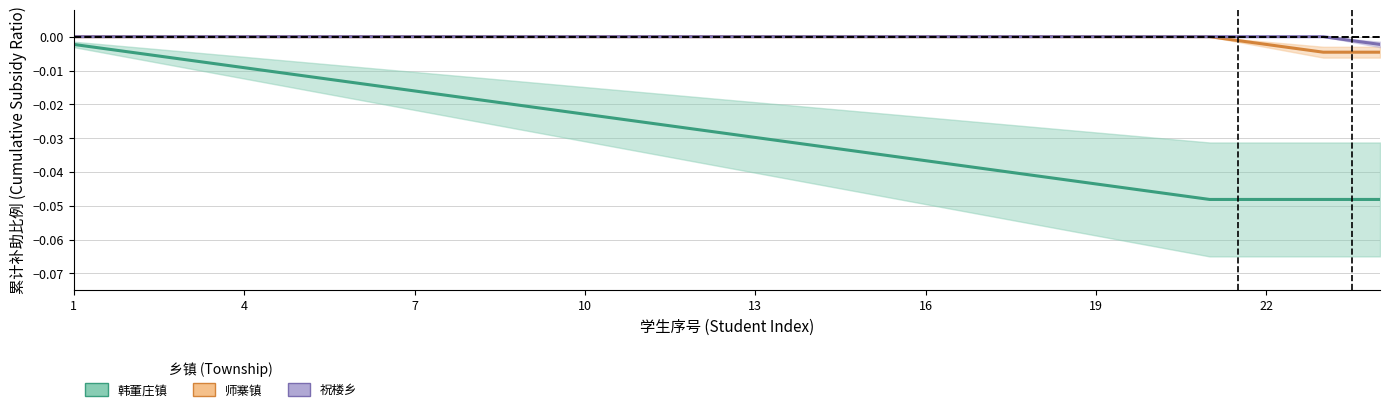

Is it true that 祝楼乡 equals -0.0 at 14?

False